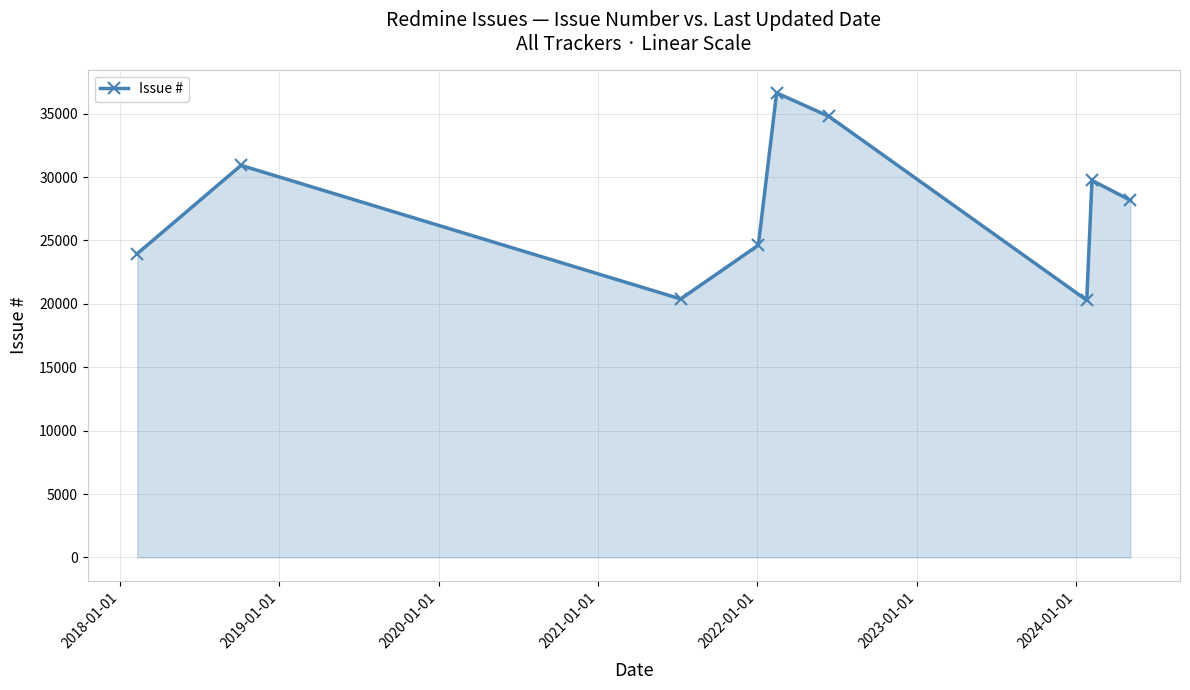

What is the maximum value shown in the chart?

36634